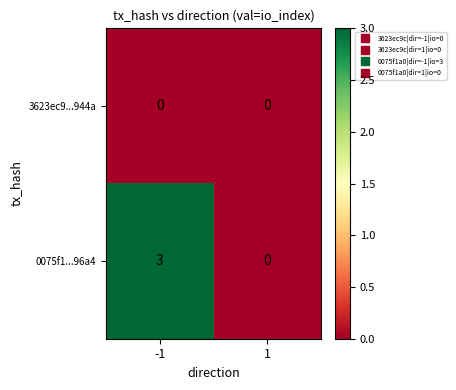

At how many categories does at least one series exceed 2?

1